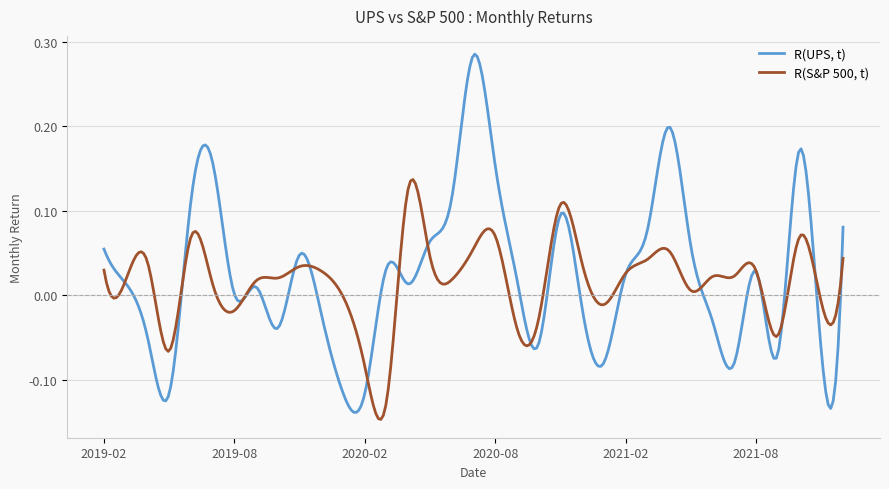

Which series has the largest range (max minus min)?

R(UPS, t)